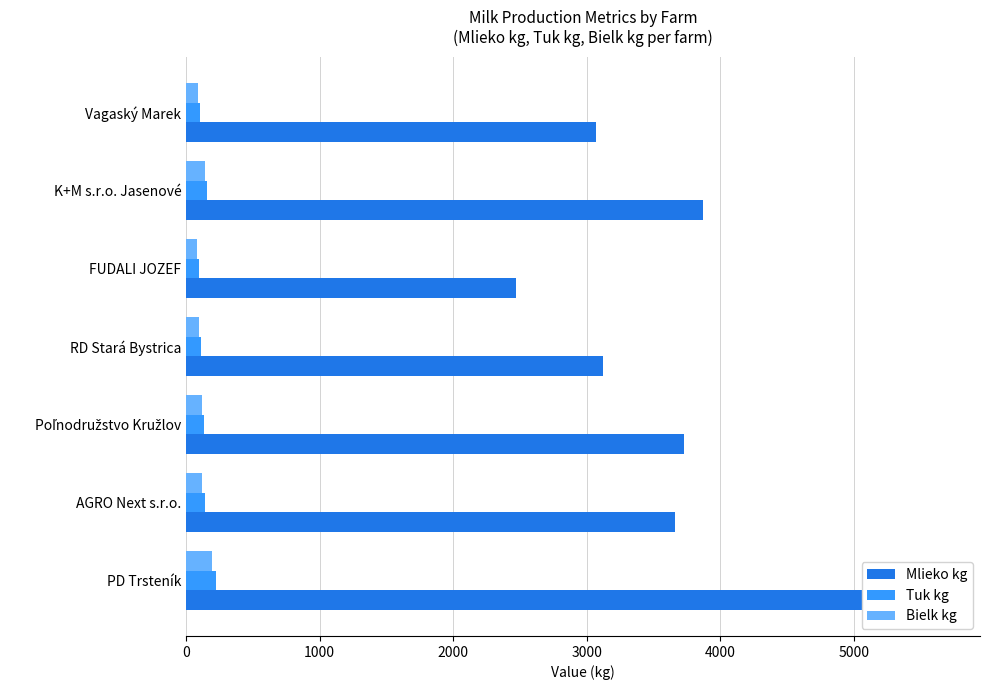

What is the difference between the highest and lowest values at AGRO Next s.r.o.?

3538.6